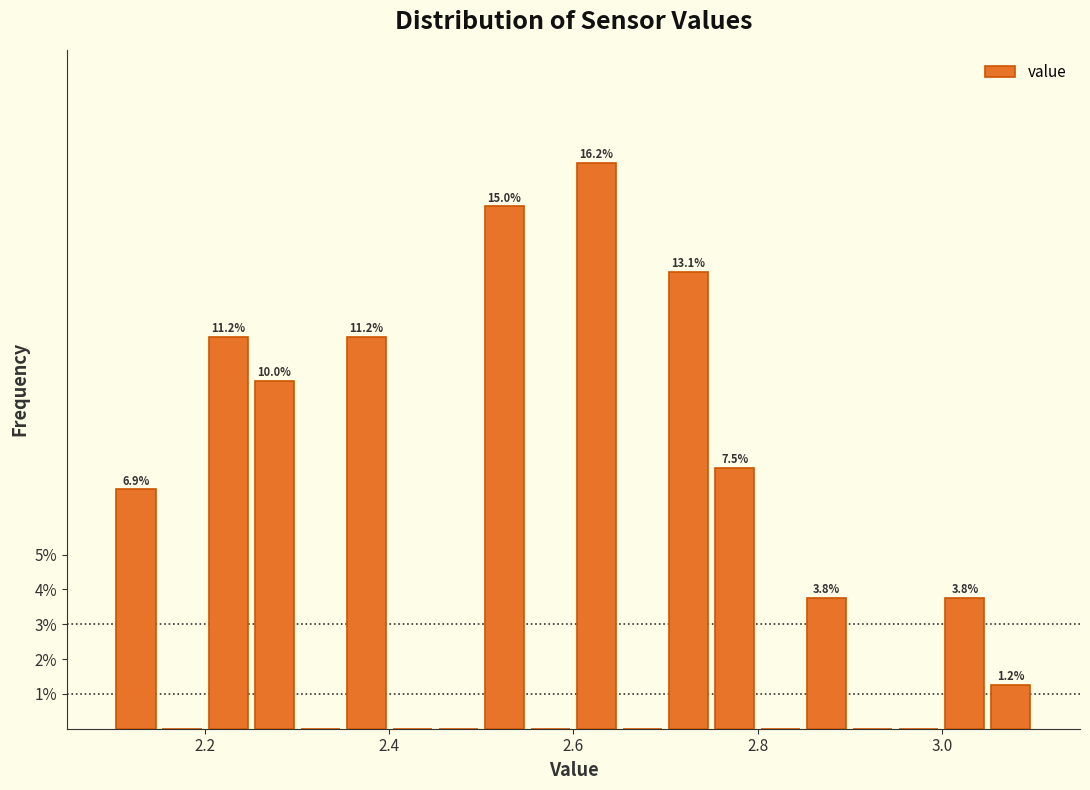

Around what value on the x-axis is the tallest bar? Give the approximate position of its centre, as read against the axis.

2.62